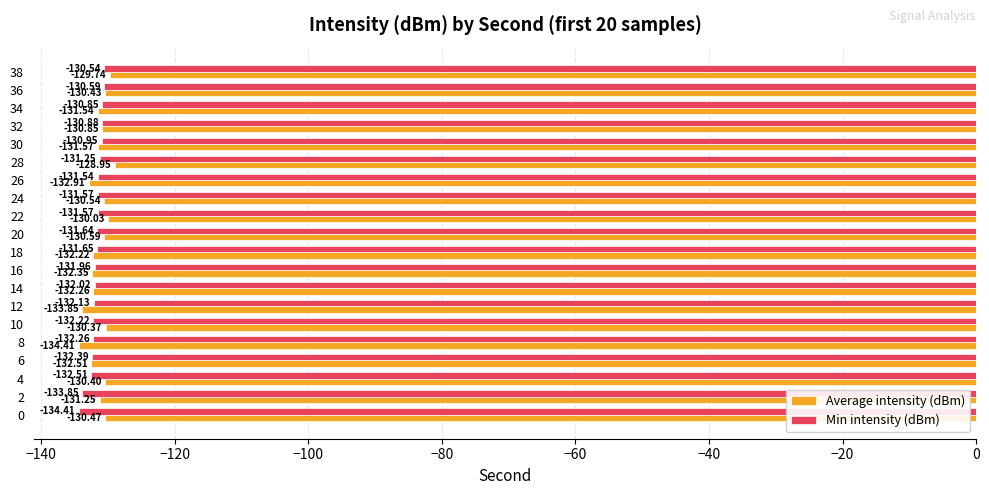

How many data points does each series have?

20